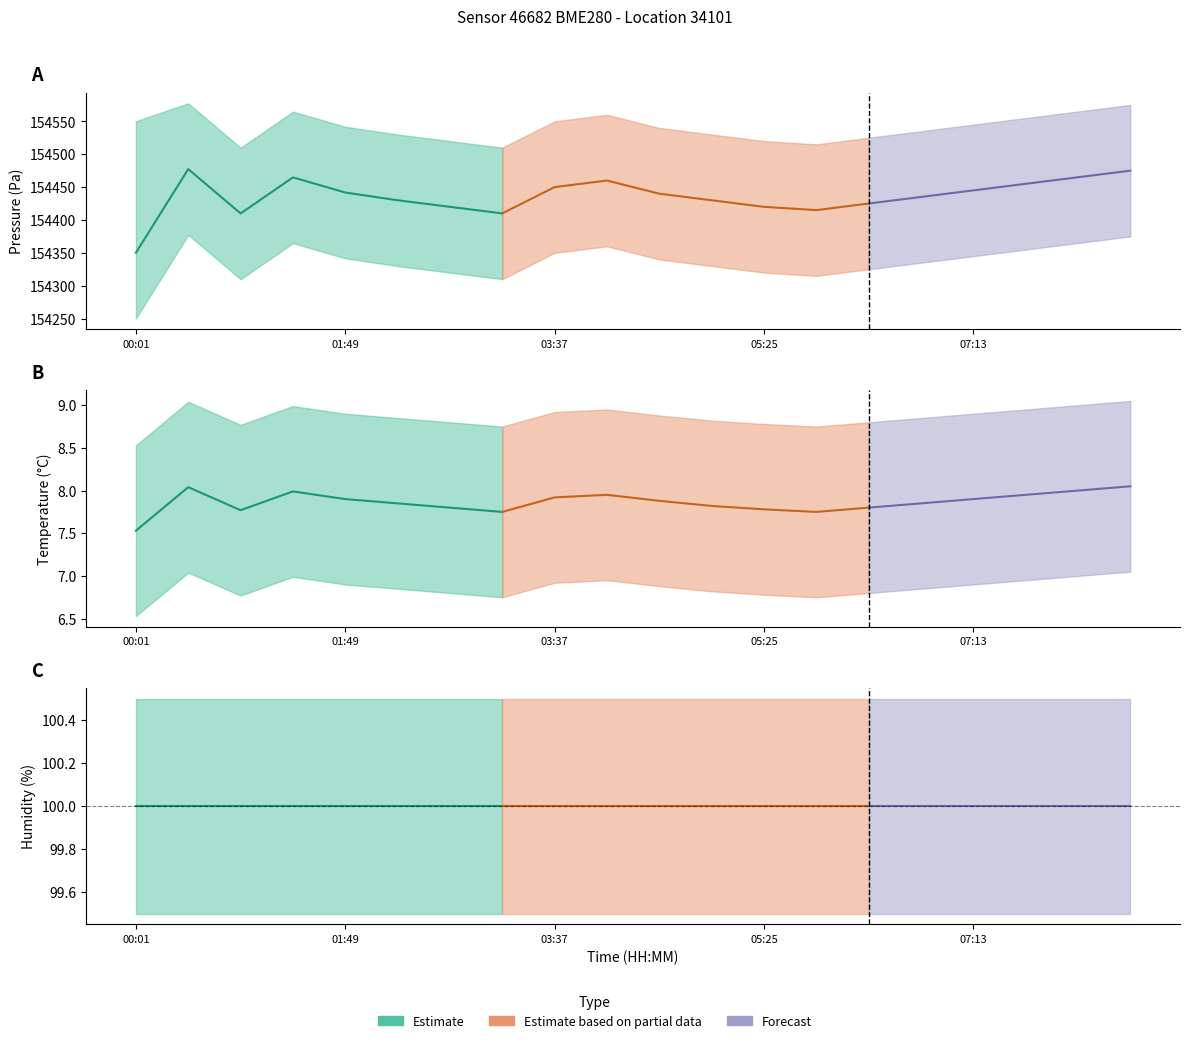

What is the average value of the humidity series?

100.0